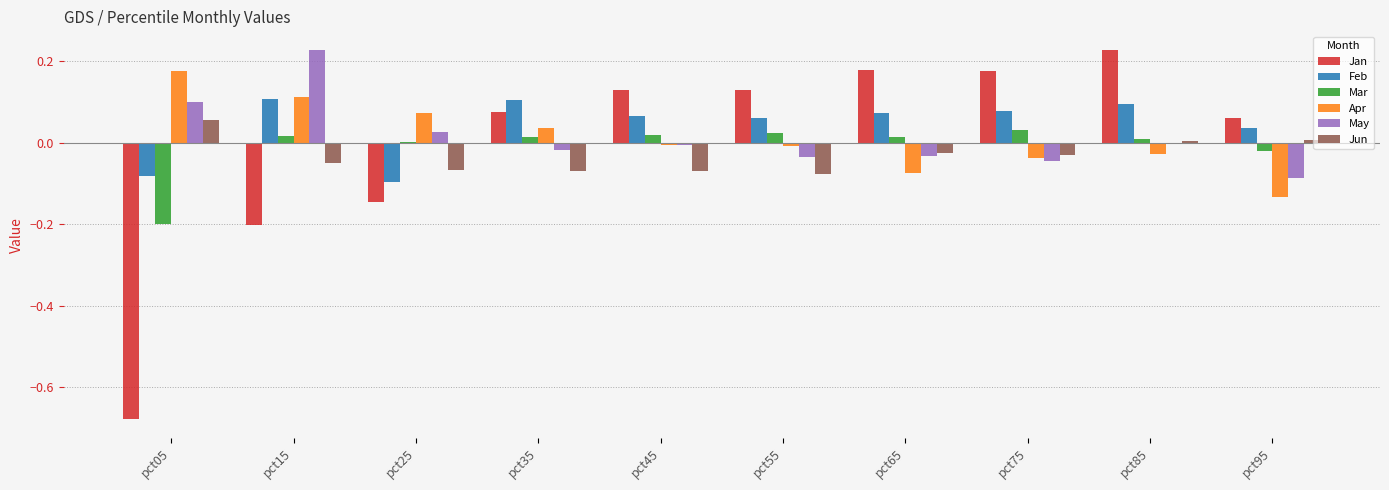

Which category has the highest value in the Apr series?

pct05